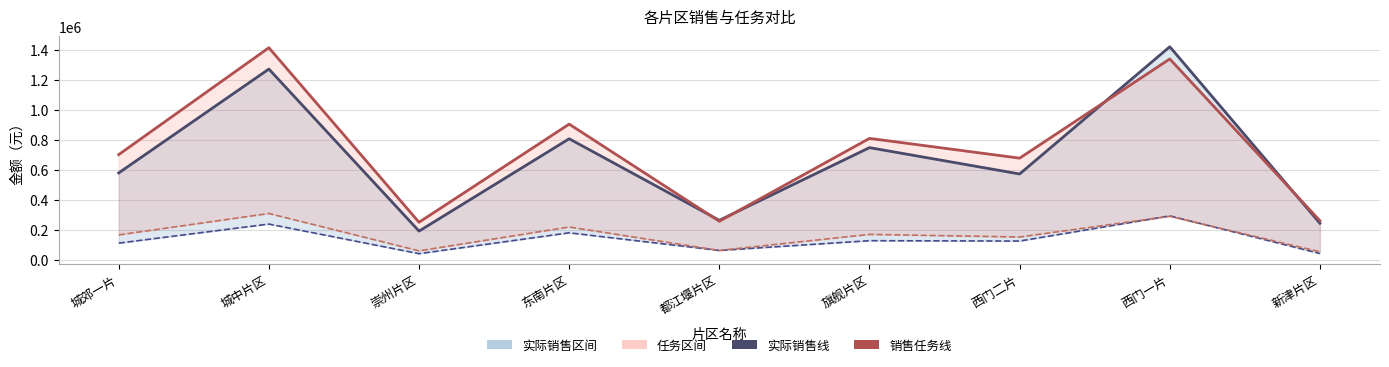

What is the difference between the second highest and second lowest values in the 实际销售线 series?

1029677.0